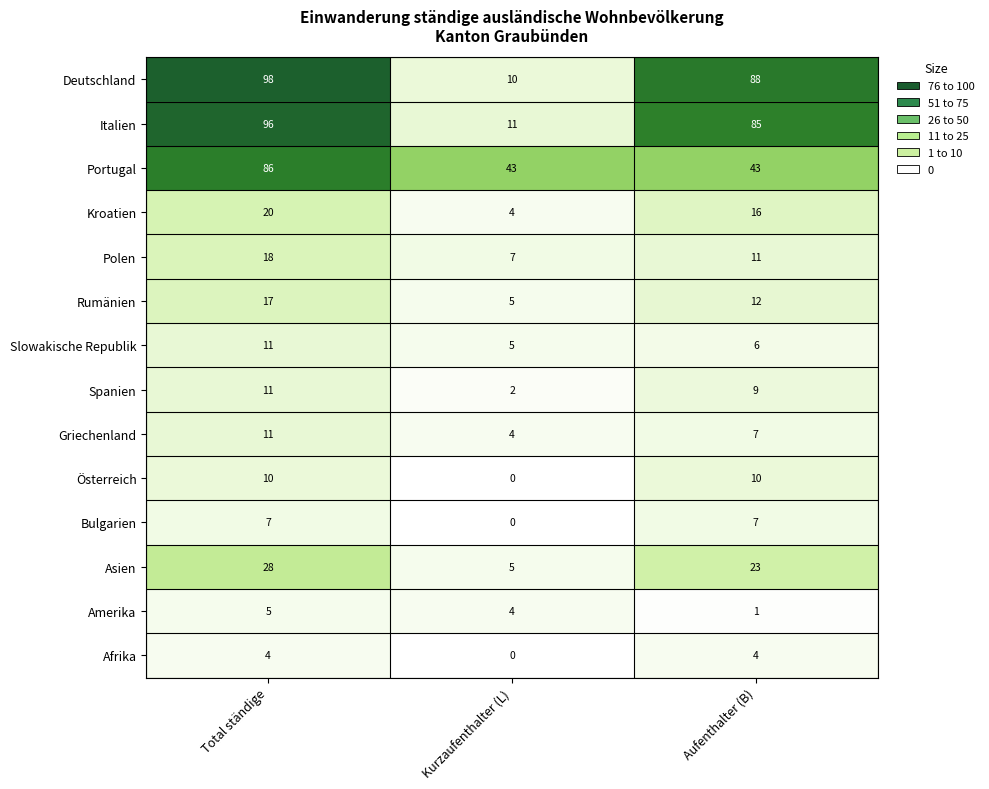

What is the total value across all series at Total ständige?

422